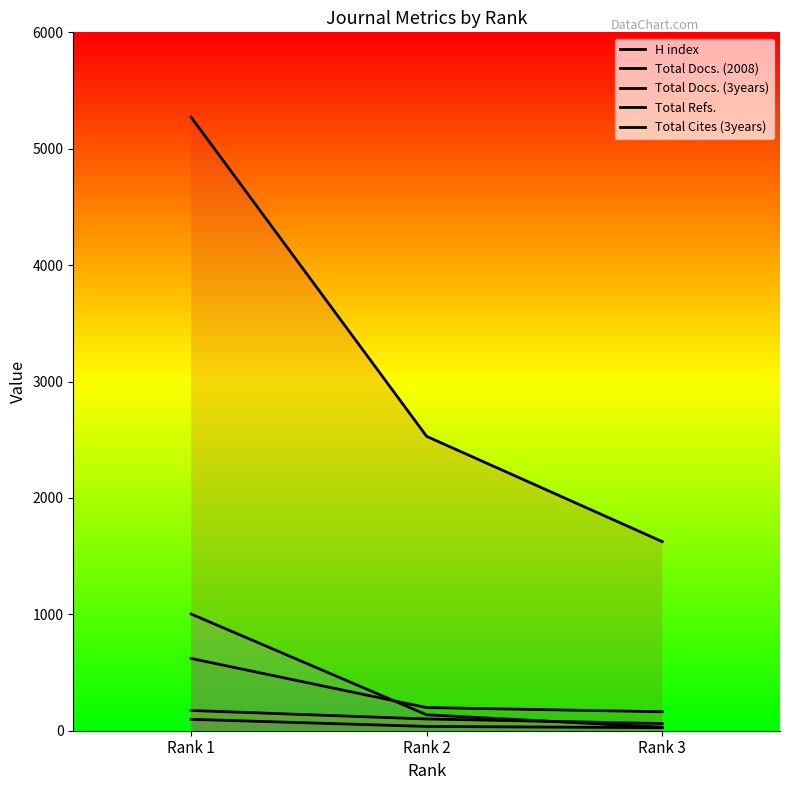

Reading left to right, what are all the values shown in this chart?

H index: Rank 1=98	Rank 2=37	Rank 3=26
Total Docs. (2008): Rank 1=174	Rank 2=101	Rank 3=62
Total Docs. (3years): Rank 1=621	Rank 2=199	Rank 3=163
Total Refs.: Rank 1=5272	Rank 2=2529	Rank 3=1625
Total Cites (3years): Rank 1=1003	Rank 2=137	Rank 3=30